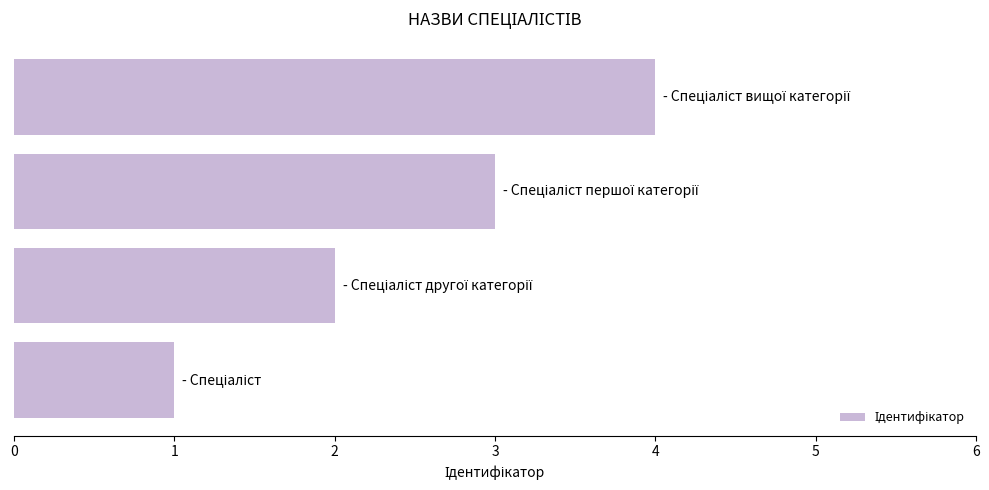

What is the sum of all values?

10